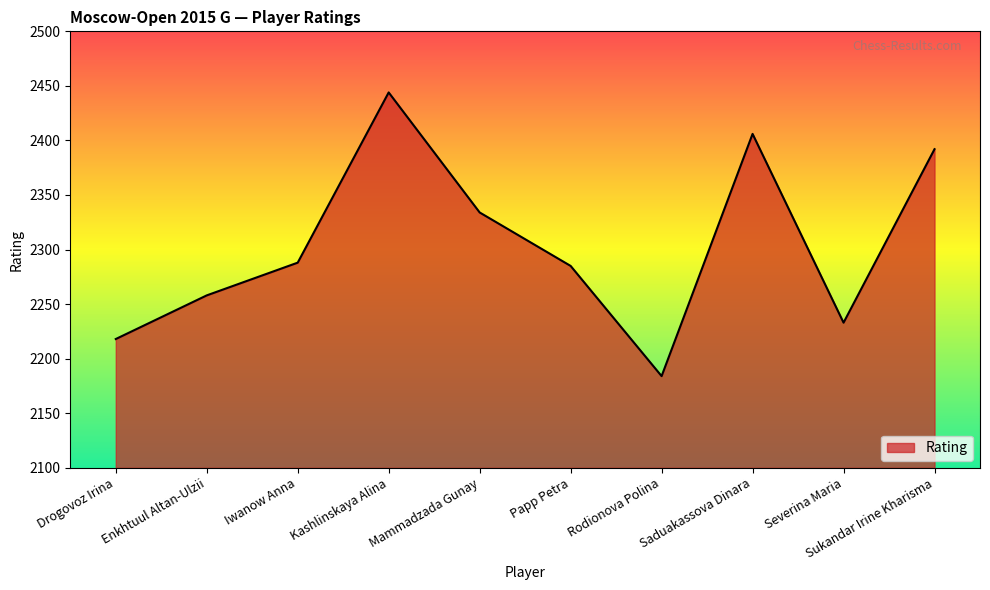

How many lines are shown in the chart?

1